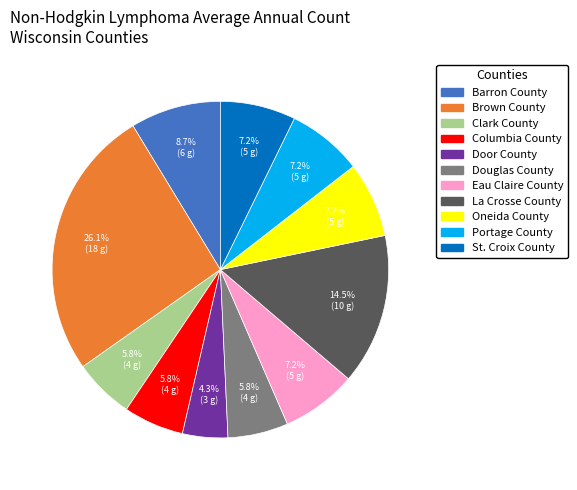

Which category has the smallest portion of the pie?

Door County